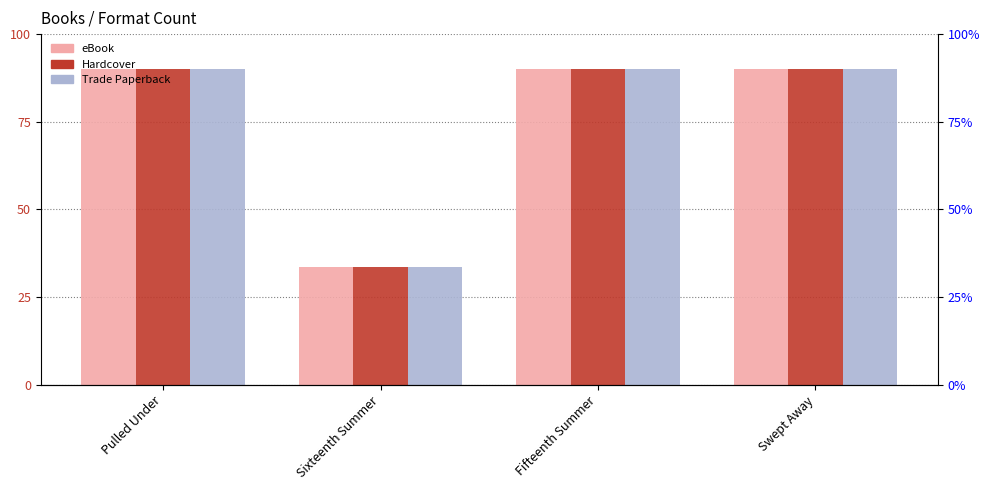

The value of eBook at Swept Away is 90.0. True or false?

True